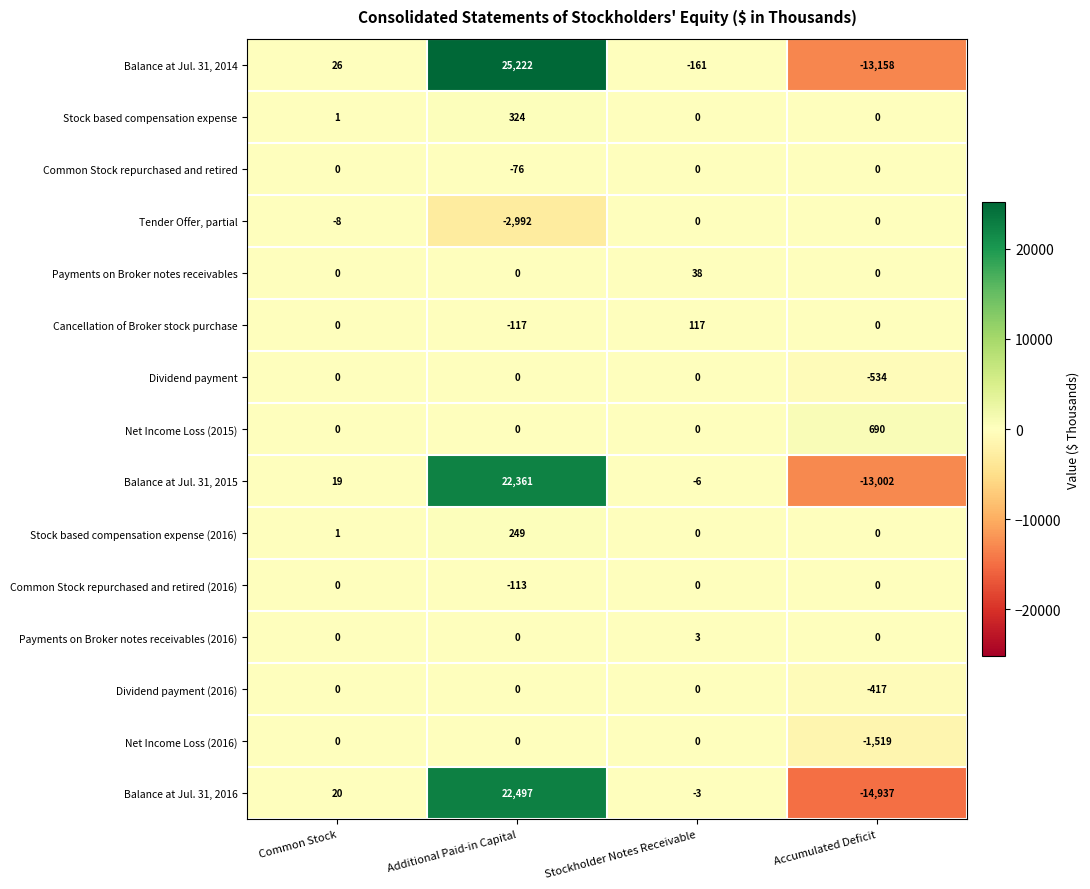

At which category is the sum across all series the highest?

Additional Paid-in Capital